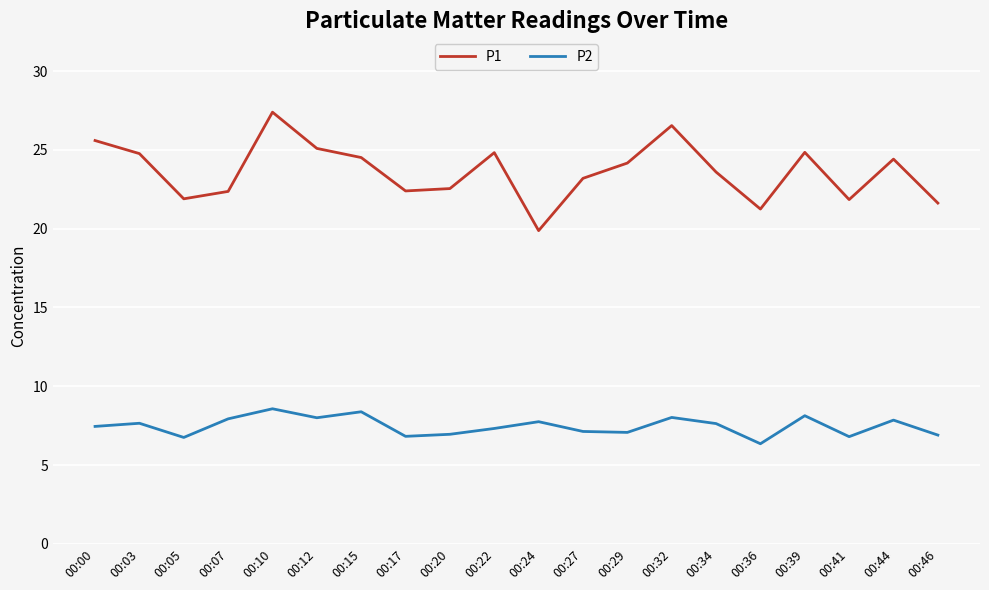

Is this an area chart (filled region under the line)?

No